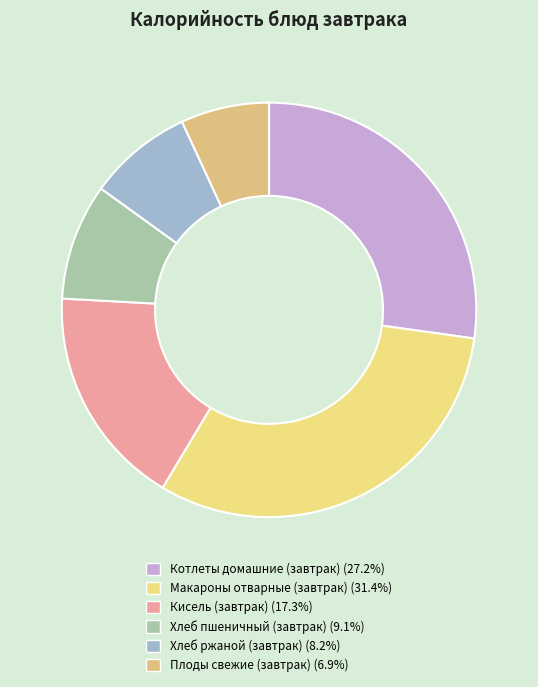

To the nearest percent, what is the difference between the Плоды свежие (завтрак) and Макароны отварные (завтрак) slice percentages?

24%